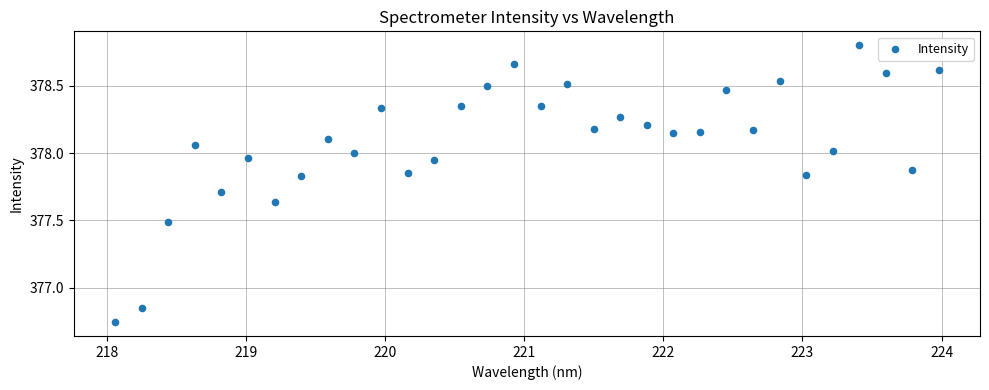

What is the range of Y values (max minus min)?

2.1